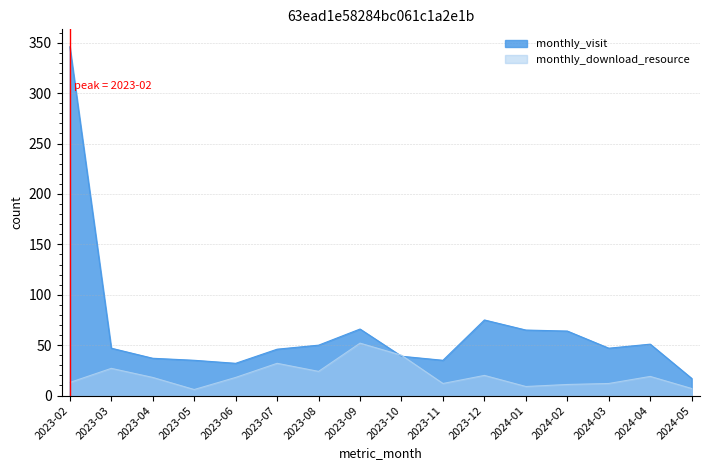

True or false: monthly_visit has more than 2 points higher than both neighbors.

True